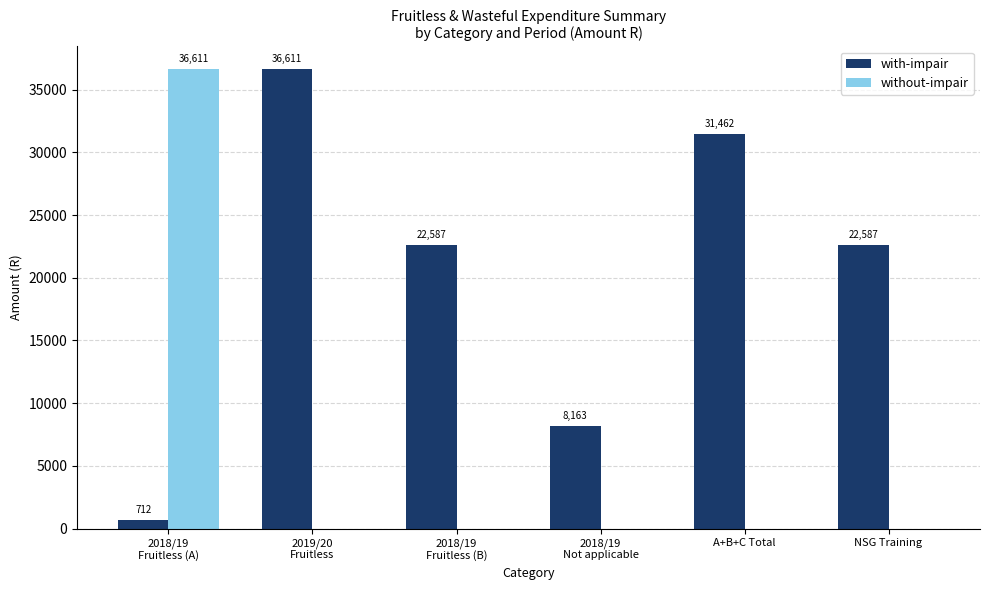

The with-impair series shows 22587.0 at NSG Training. True or false?

True